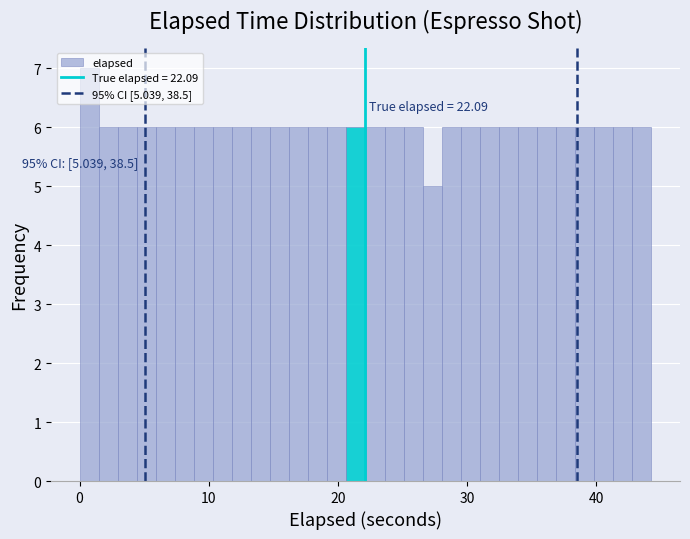

Around what value on the x-axis is the tallest bar? Give the approximate position of its centre, as read against the axis.

1